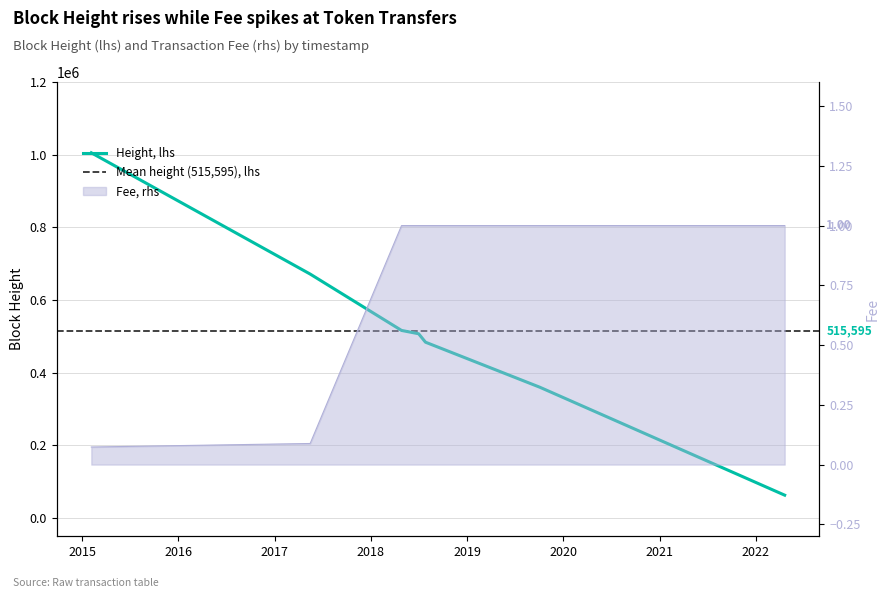

Rank the series by their maximum value, from highest to lowest.

Height, Fee